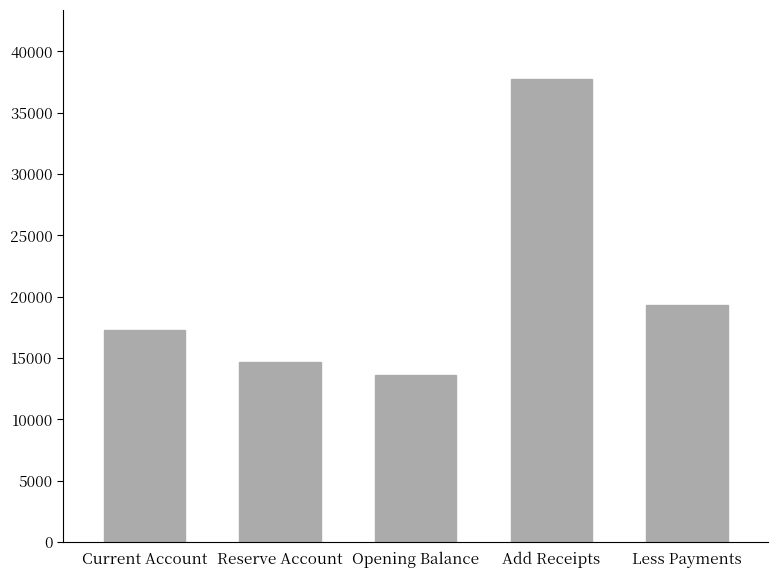

Rank the categories by value from lowest to highest.

Opening Balance, Reserve Account, Current Account, Less Payments, Add Receipts